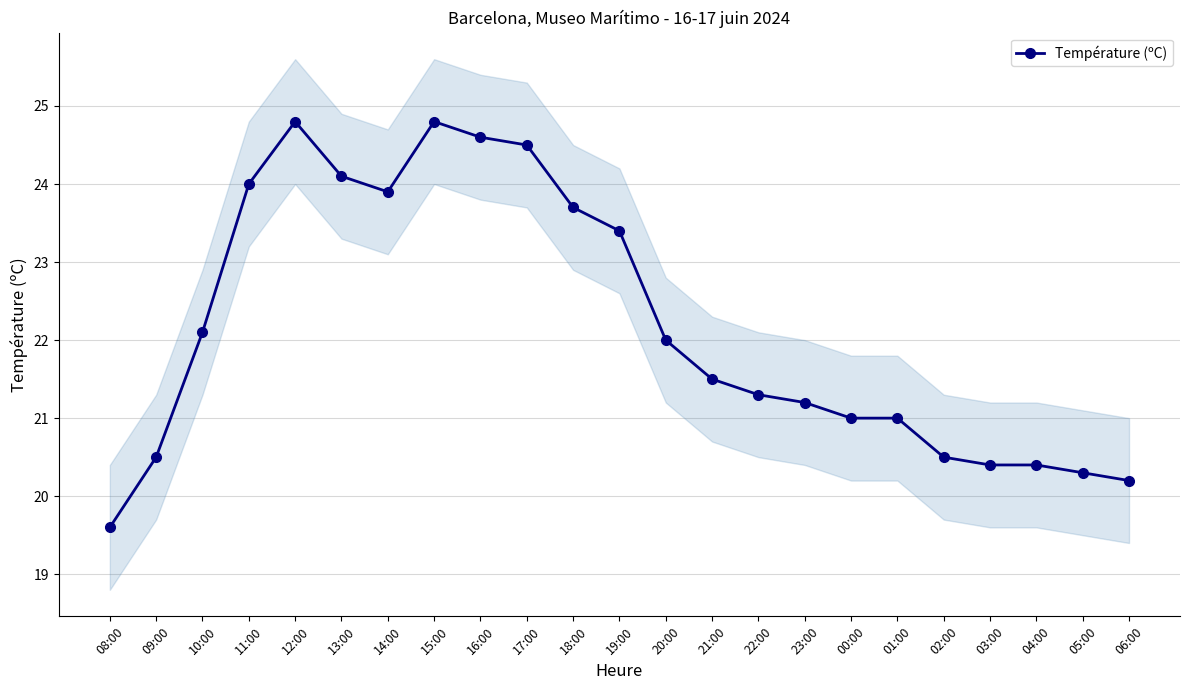

What is the value of the 14th point from the left?

21.5